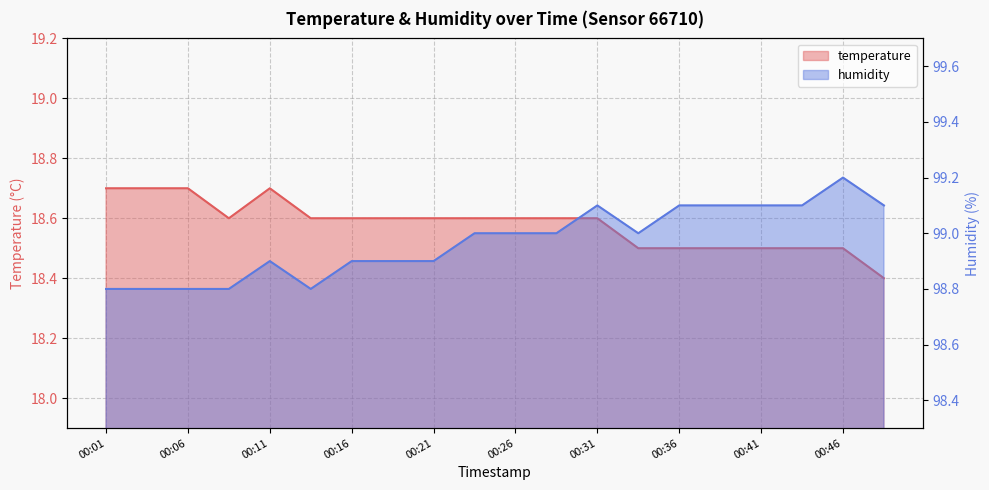

The temperature series shows 18.7 at 00:11. True or false?

True